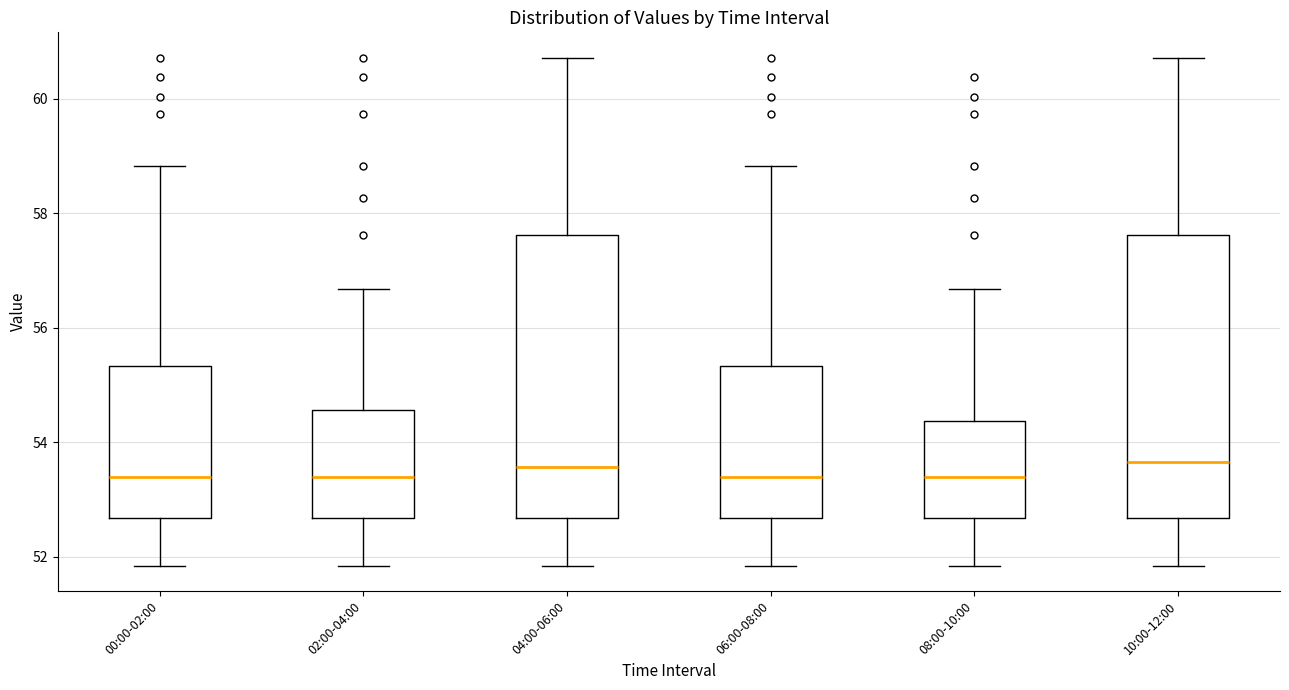

Reading left to right, transcribe this box plot: for each box, give where its median line is, the range the box spans, and where its two whiskers end, as read against the y-axis. The values are not printed on the chart, so give them approximately, as read against the axis.

00:00-02:00: median 53.4, box 52.6 to 55.4, whiskers 51.8 to 58.8
02:00-04:00: median 53.4, box 52.6 to 54.6, whiskers 51.8 to 56.6
04:00-06:00: median 53.6, box 52.6 to 57.6, whiskers 51.8 to 60.8
06:00-08:00: median 53.4, box 52.6 to 55.4, whiskers 51.8 to 58.8
08:00-10:00: median 53.4, box 52.6 to 54.4, whiskers 51.8 to 56.6
10:00-12:00: median 53.6, box 52.6 to 57.6, whiskers 51.8 to 60.8